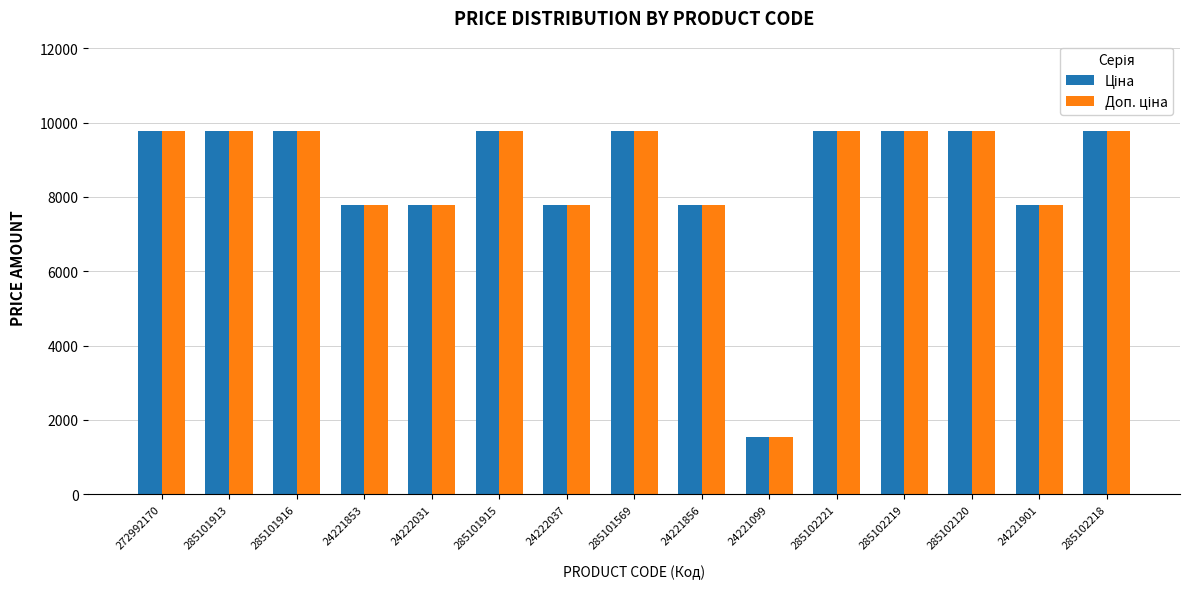

What is the total value across all series at 24222031?

15585.9